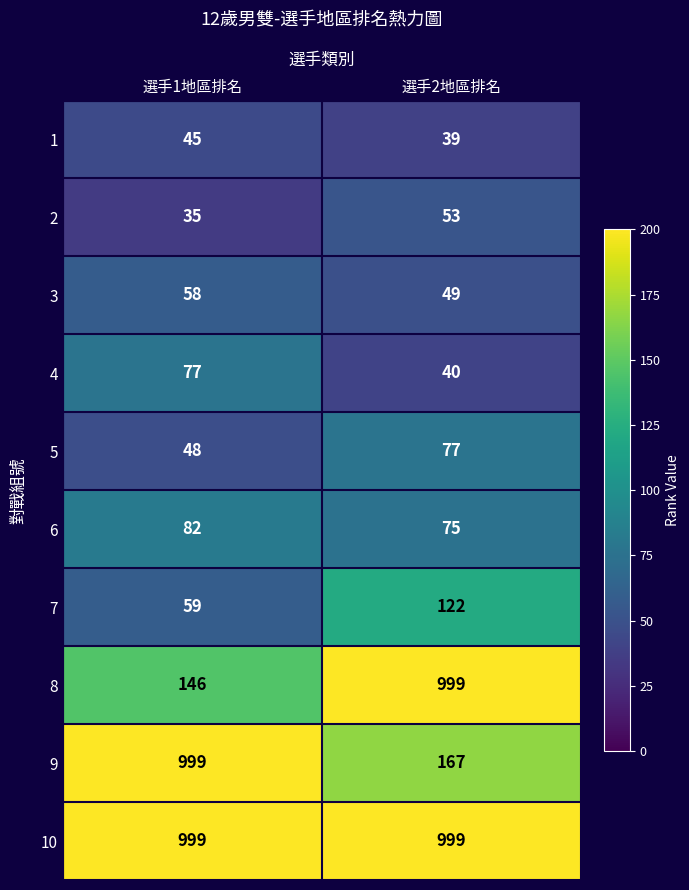

What is the greatest value displayed?

999